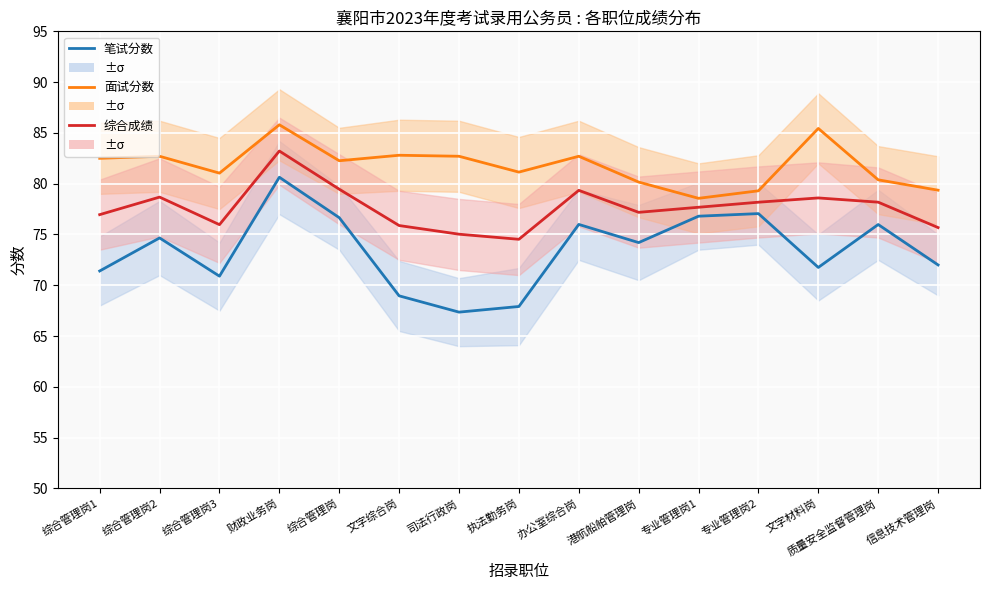

The value of 面试分数 at 港航船舶管理岗 is 80.2. True or false?

True